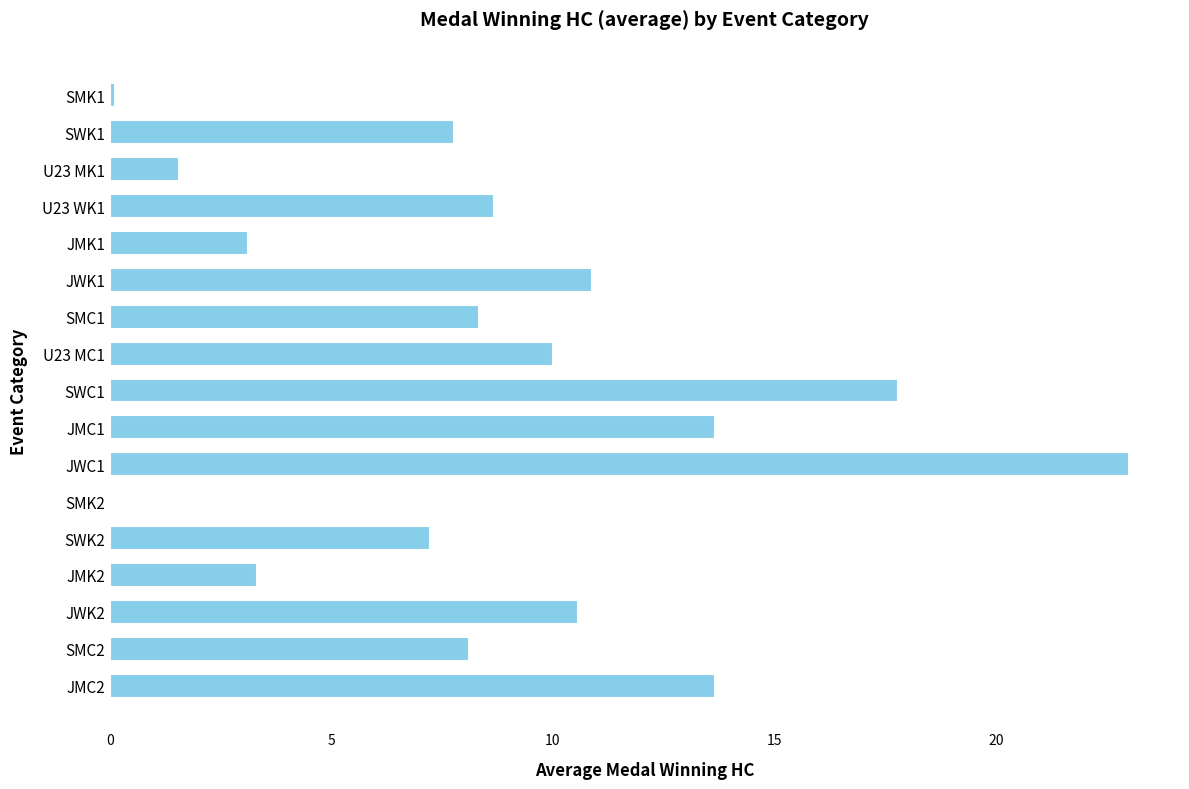

What is the sum of the values at SMC2 and JMC1?

21.8